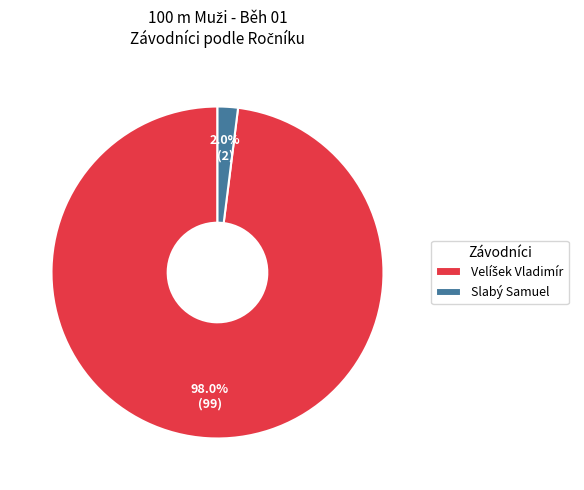

Which category has the smallest portion of the pie?

Slabý Samuel